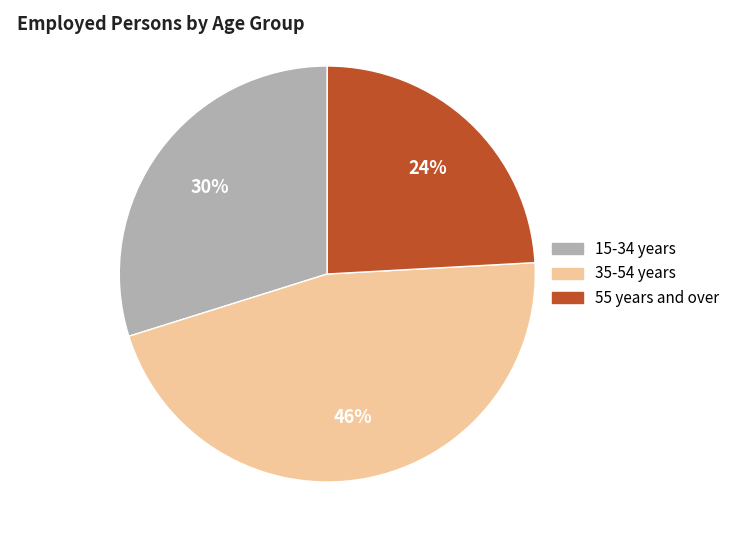

Does any single category account for the majority?

No